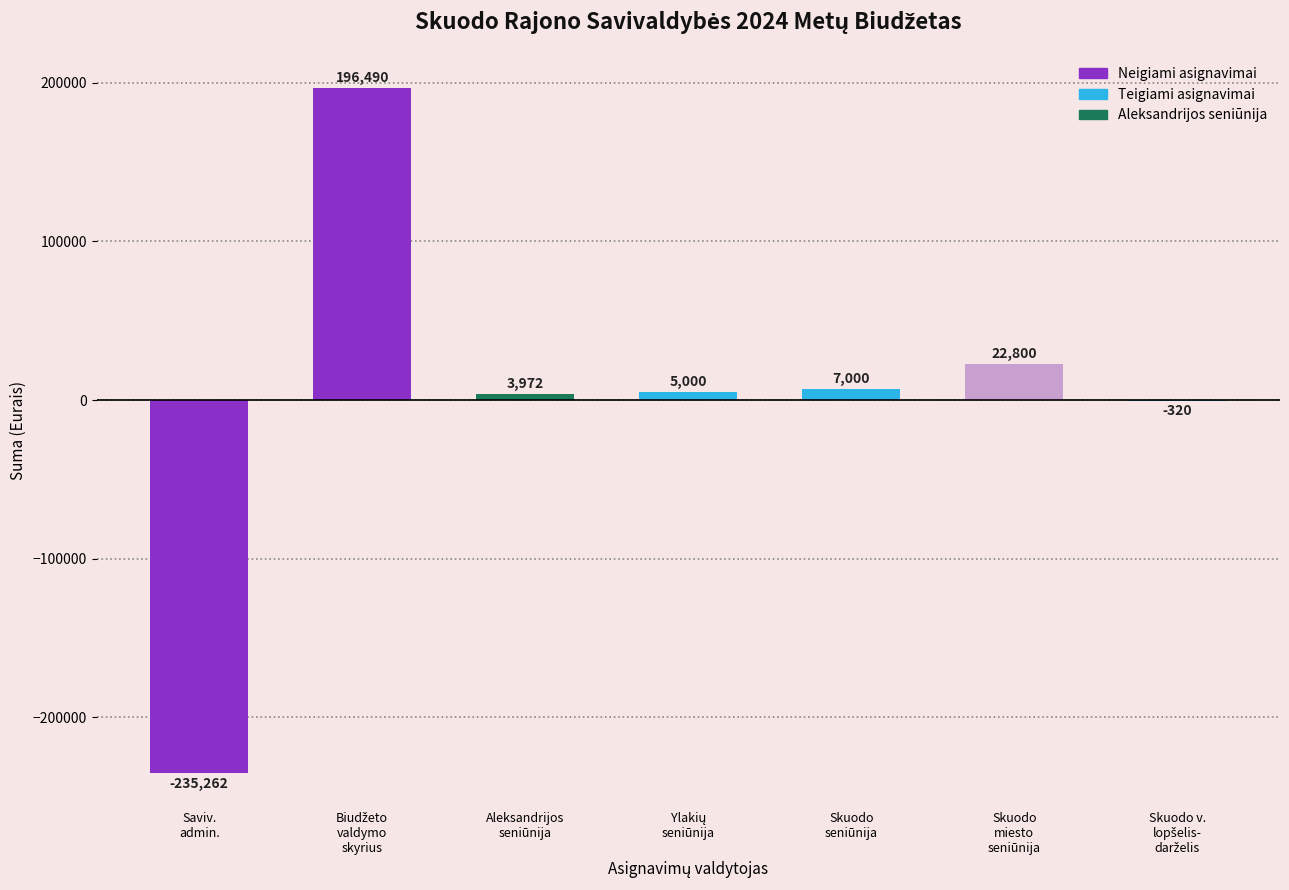

Count the number of categories in the chart.

7